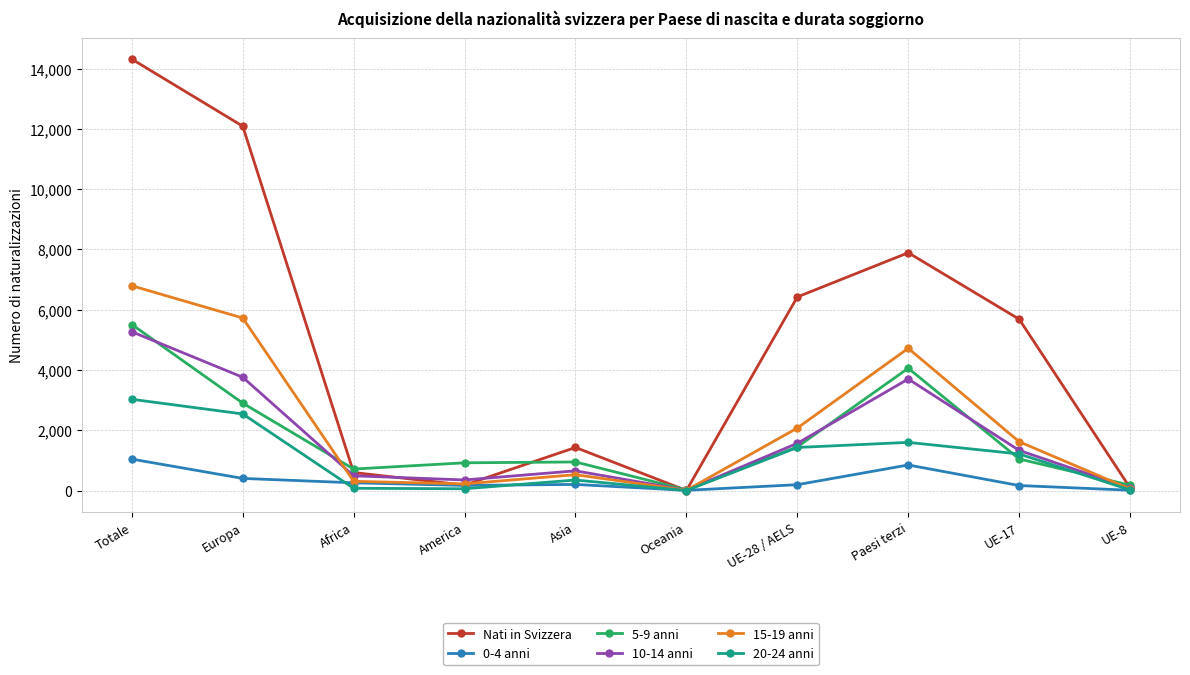

Between Africa and UE-28 / AELS, which series saw the biggest shift?

Nati in Svizzera